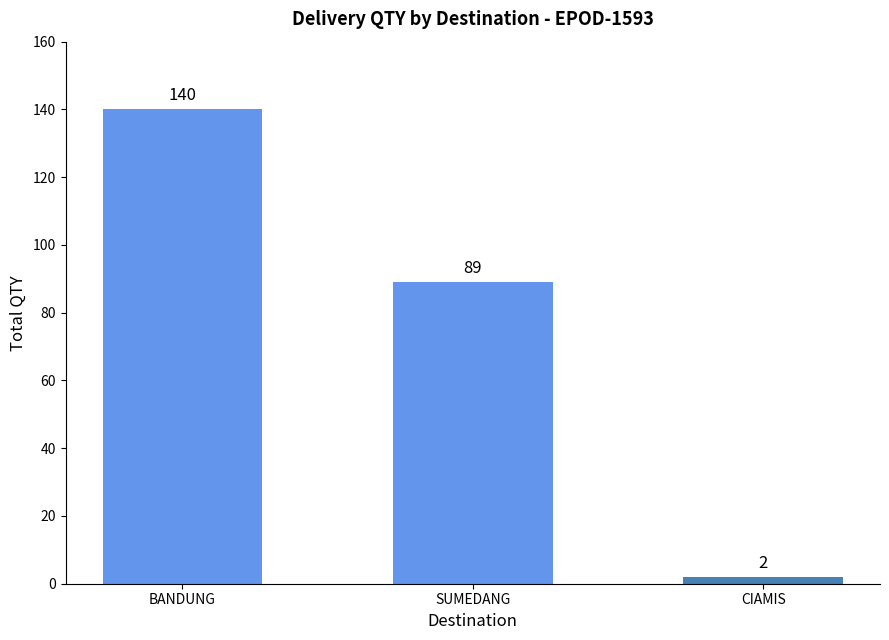

How many values are between 2 and 140?

3